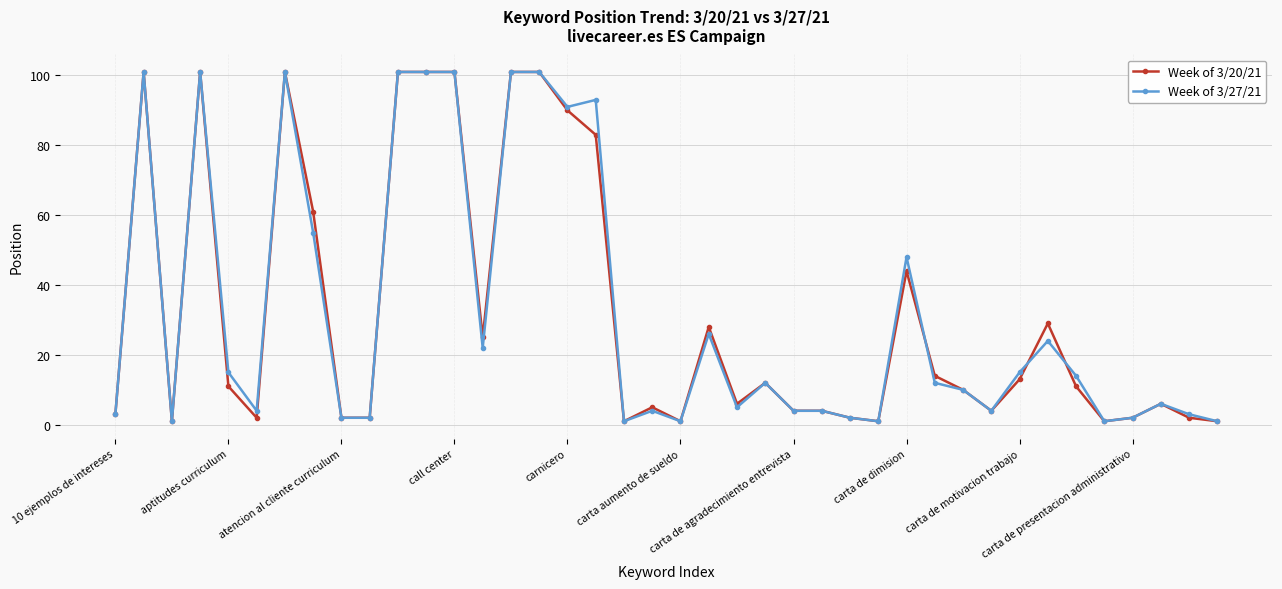

What is the maximum value shown in the chart?

101